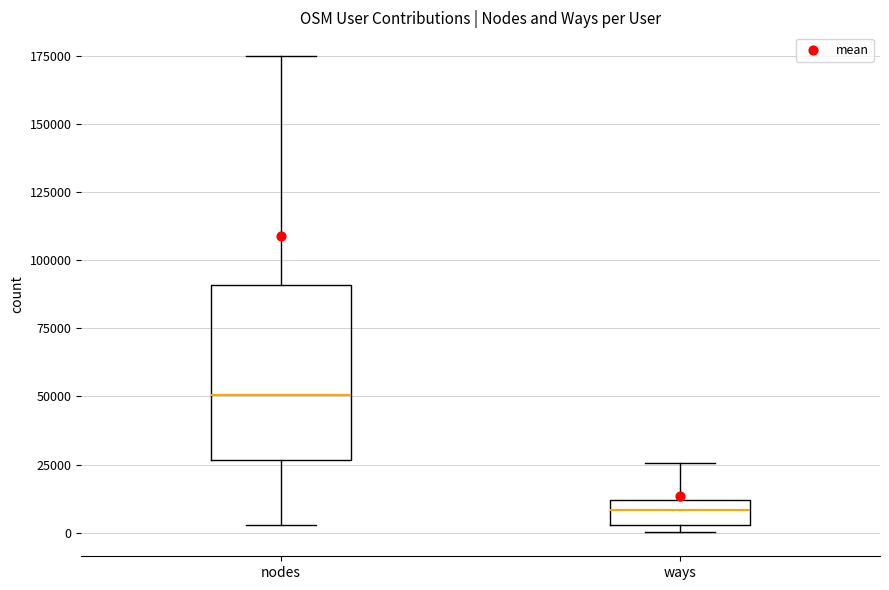

Comparing the boxes themselves (not the whiskers), which one is the tallest?

nodes